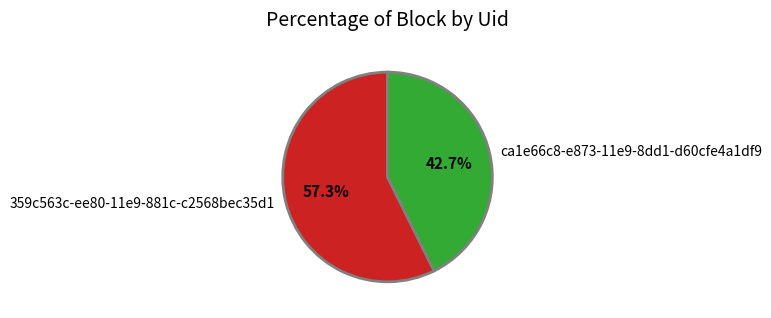

Which category has the smallest portion of the pie?

ca1e66c8-e873-11e9-8dd1-d60cfe4a1df9